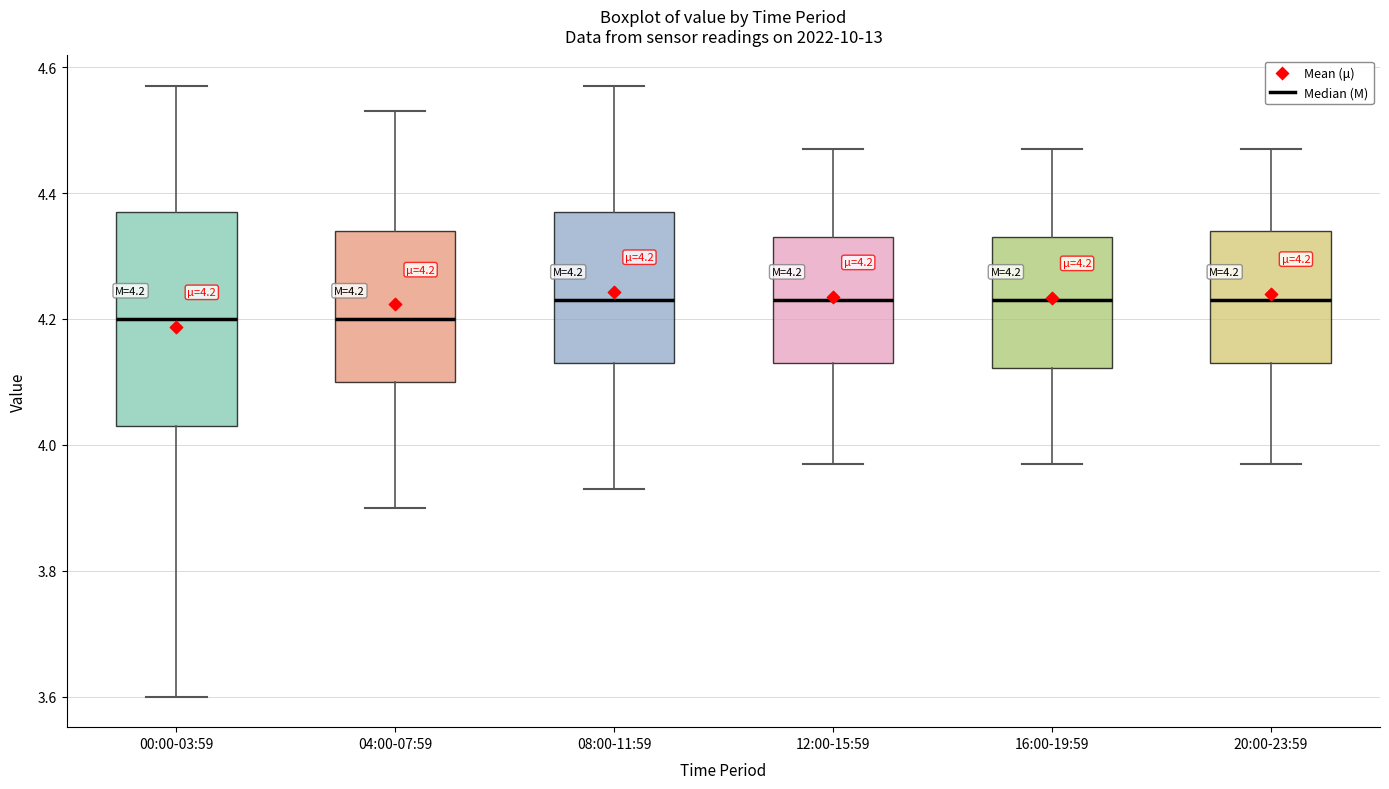

Which box is the tallest, from its lower edge to its upper edge?

00:00-03:59